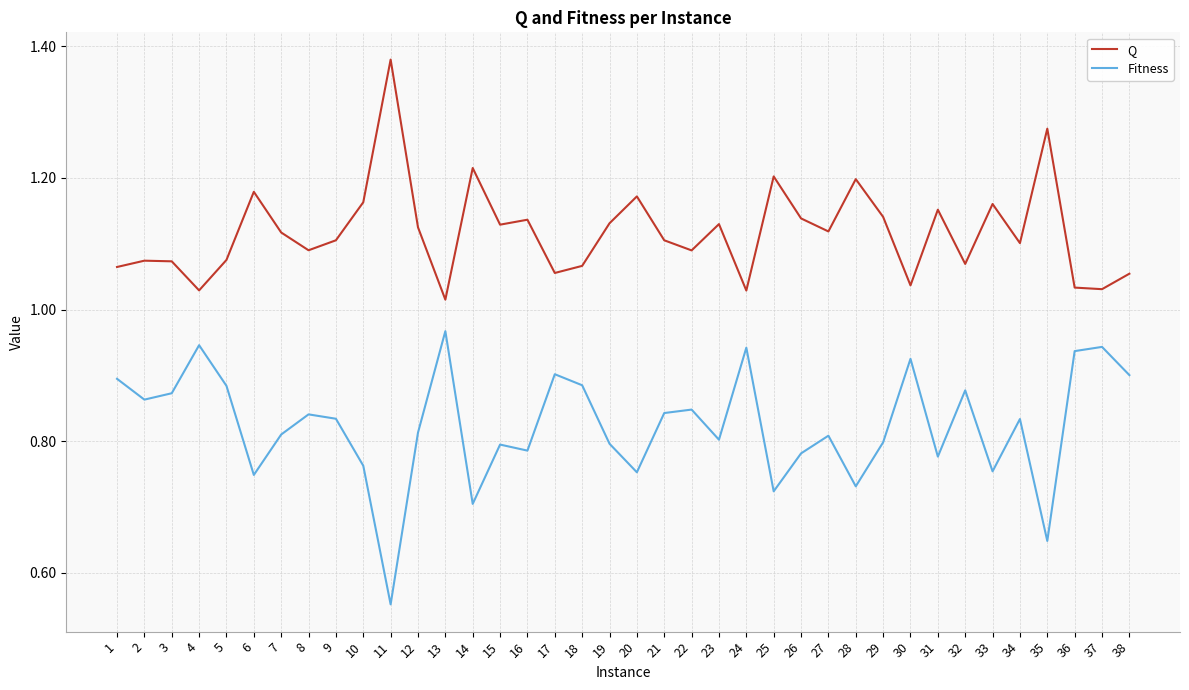

Which series has the widest spread of values?

Fitness